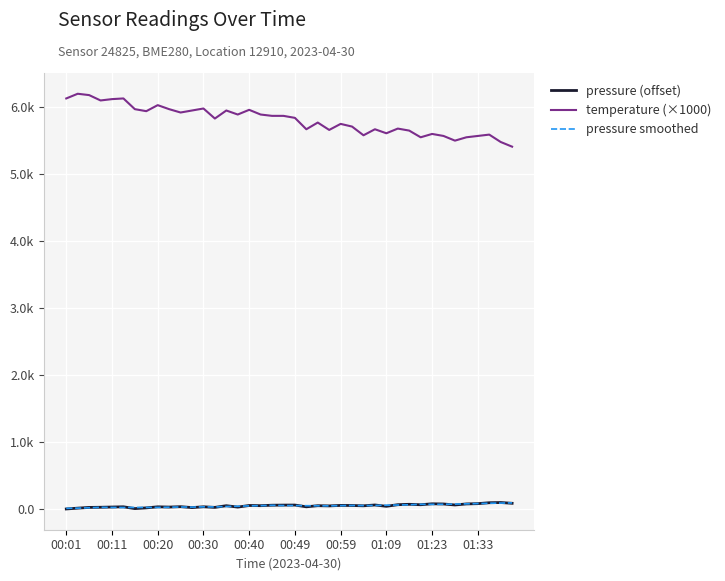

What is the difference between the maximum and minimum values in the pressure smoothed series?

81.4